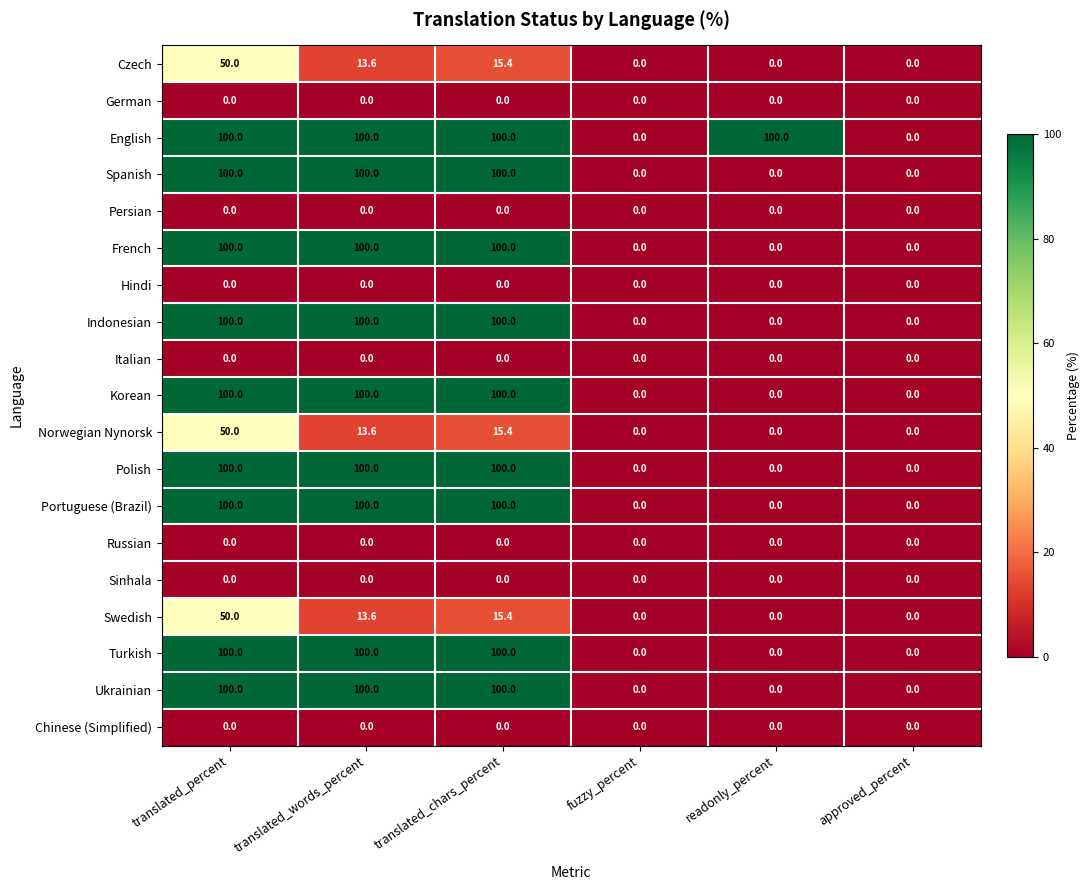

How many data points does each series have?

6